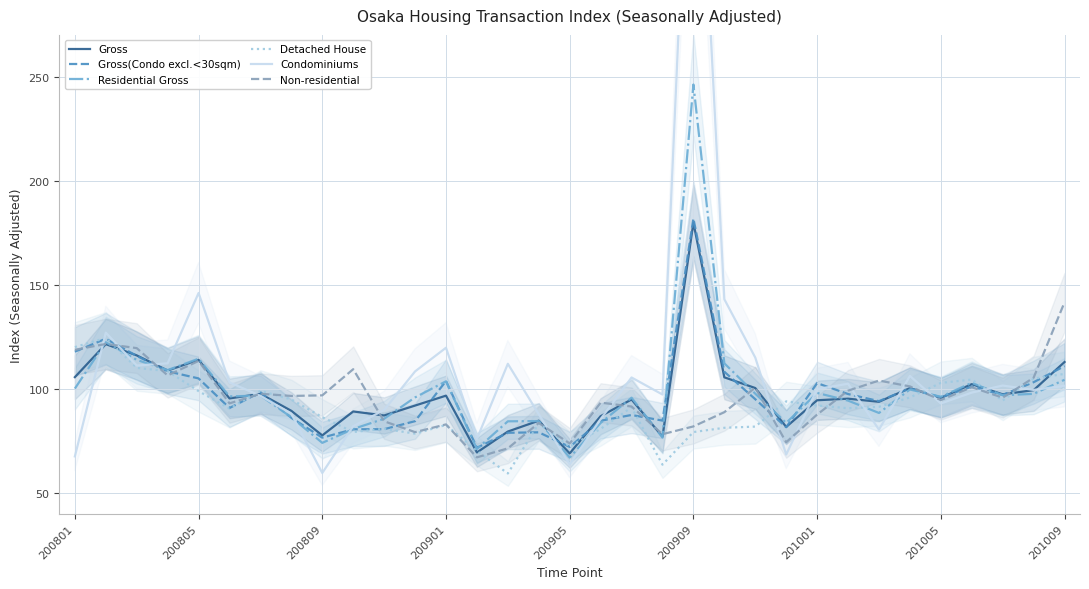

What is the difference between the maximum and minimum values in the Gross(Condo excl.<30sqm) series?

110.1